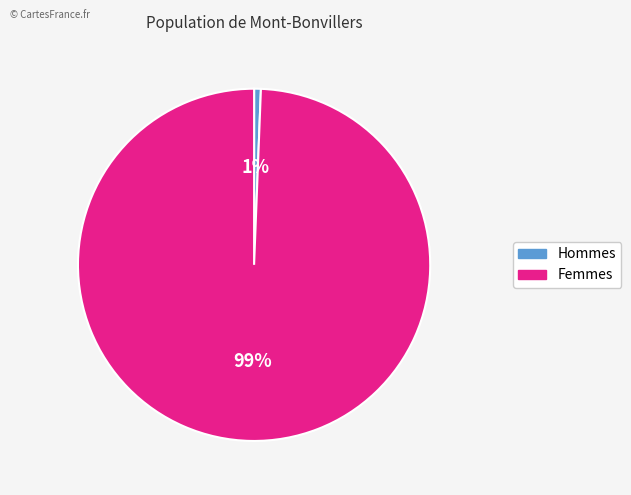

To the nearest percent, what is the average slice percentage?

50%